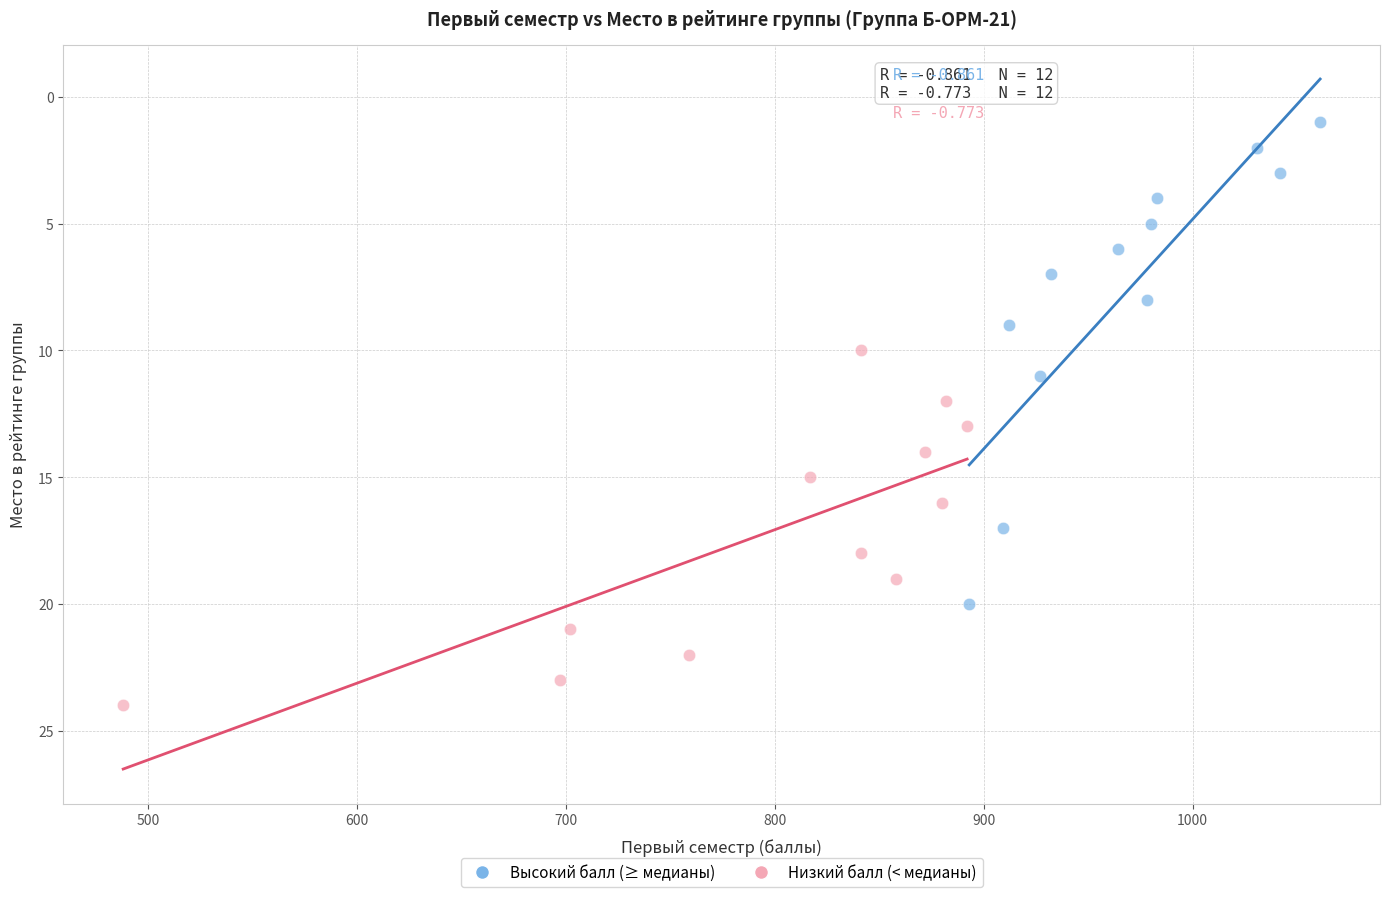

Which series has the widest spread of Y values?

Высокий балл (≥ медианы)